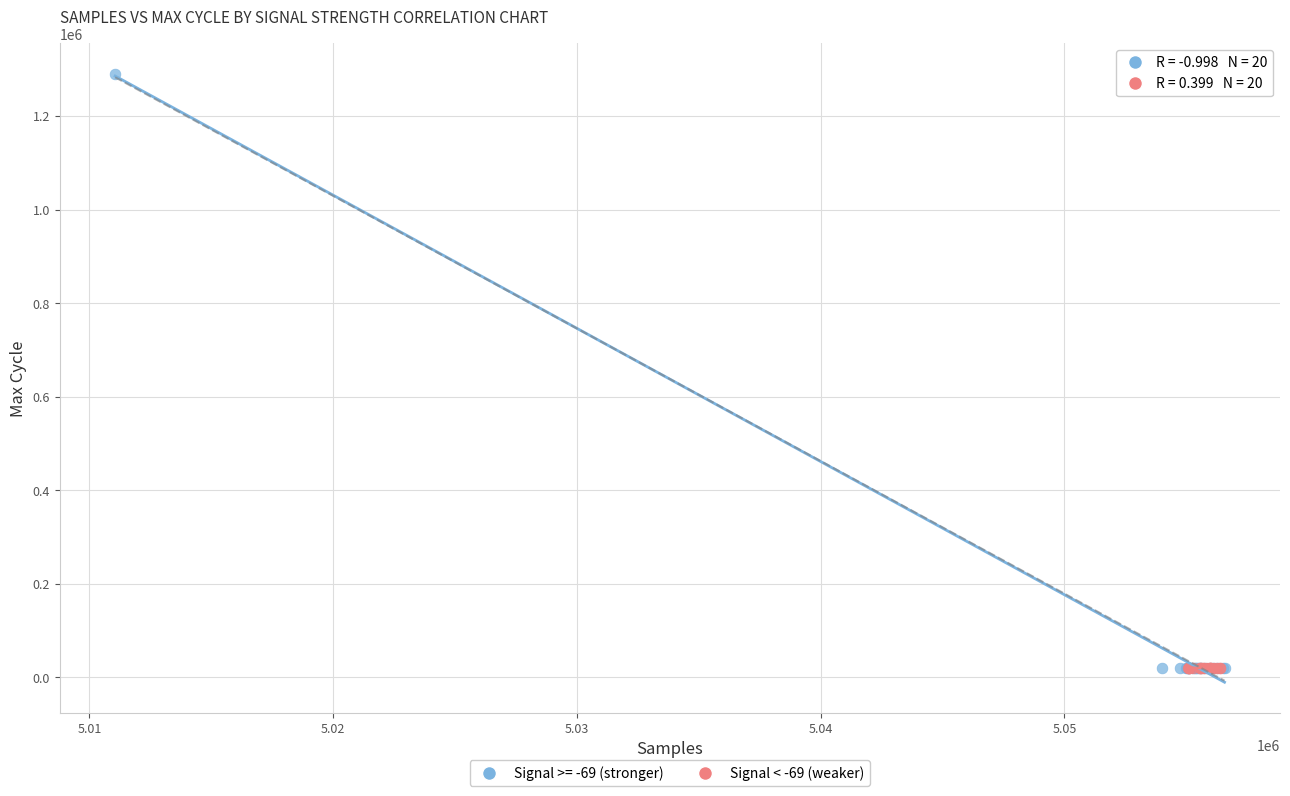

Which series reaches the maximum Y coordinate?

Signal >= -69 (stronger)